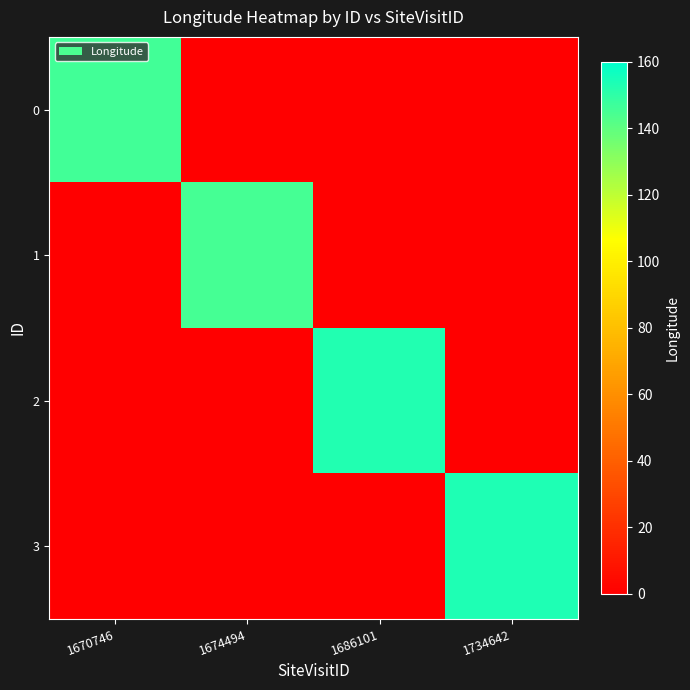

How many distinct data groups are displayed?

4